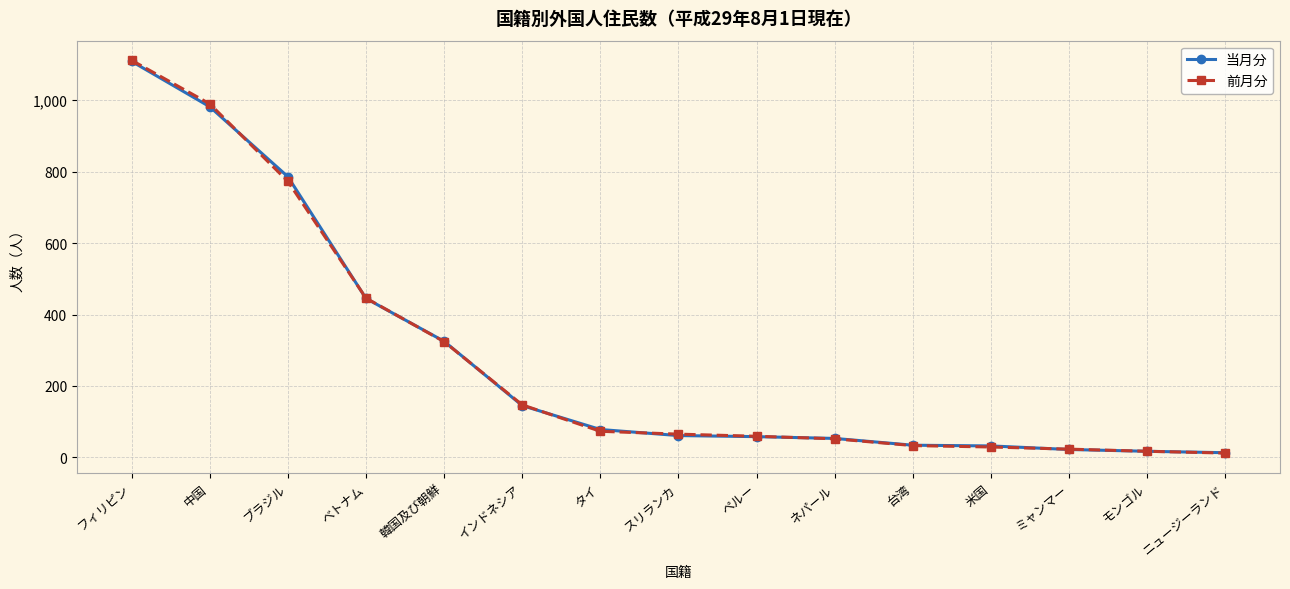

What is the maximum value for 当月分?

1109